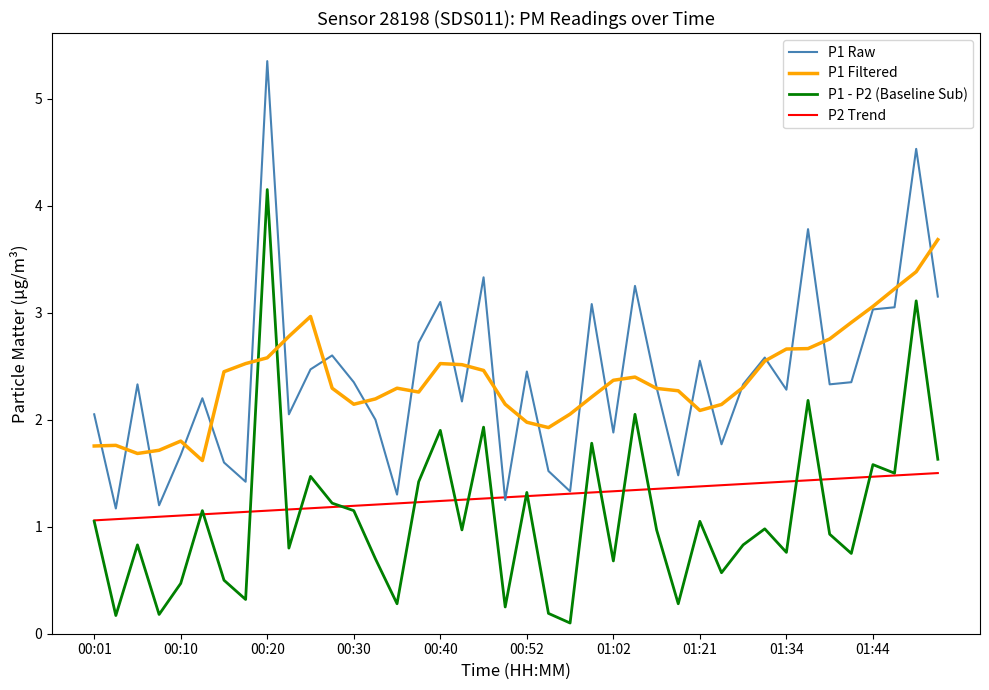

List the series in order of their peak value, highest first.

P1 Raw, P1 - P2 (Baseline Sub), P1 Filtered, P2 Trend